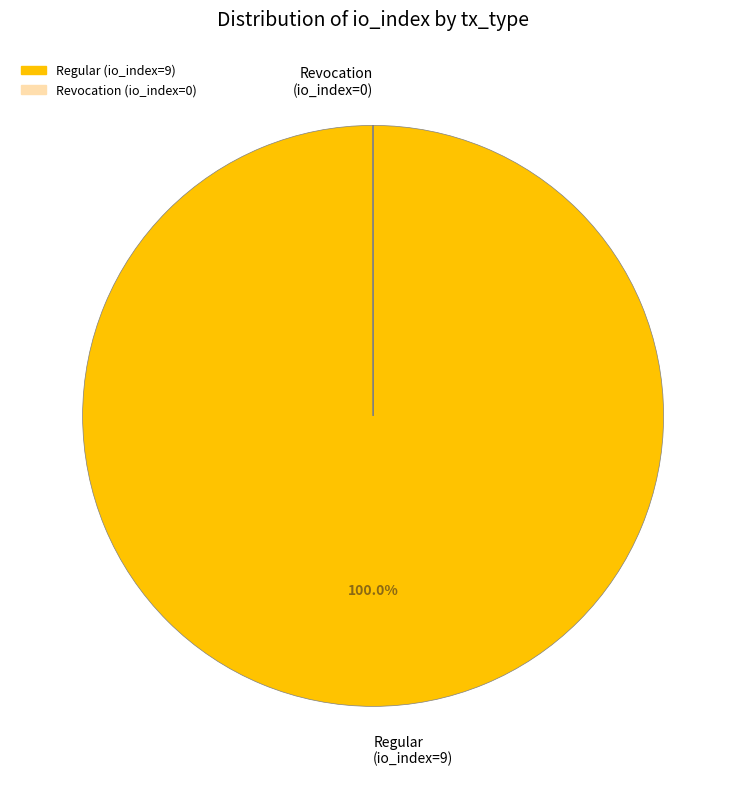

Is there any slice that represents more than half of the pie?

Yes